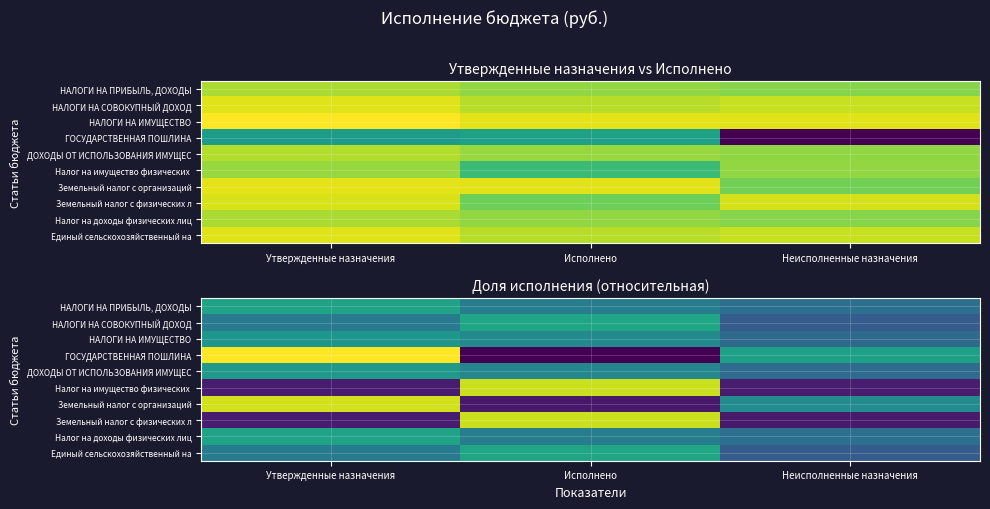

At which category does the chart reach its peak across all series?

Утвержденные назначения